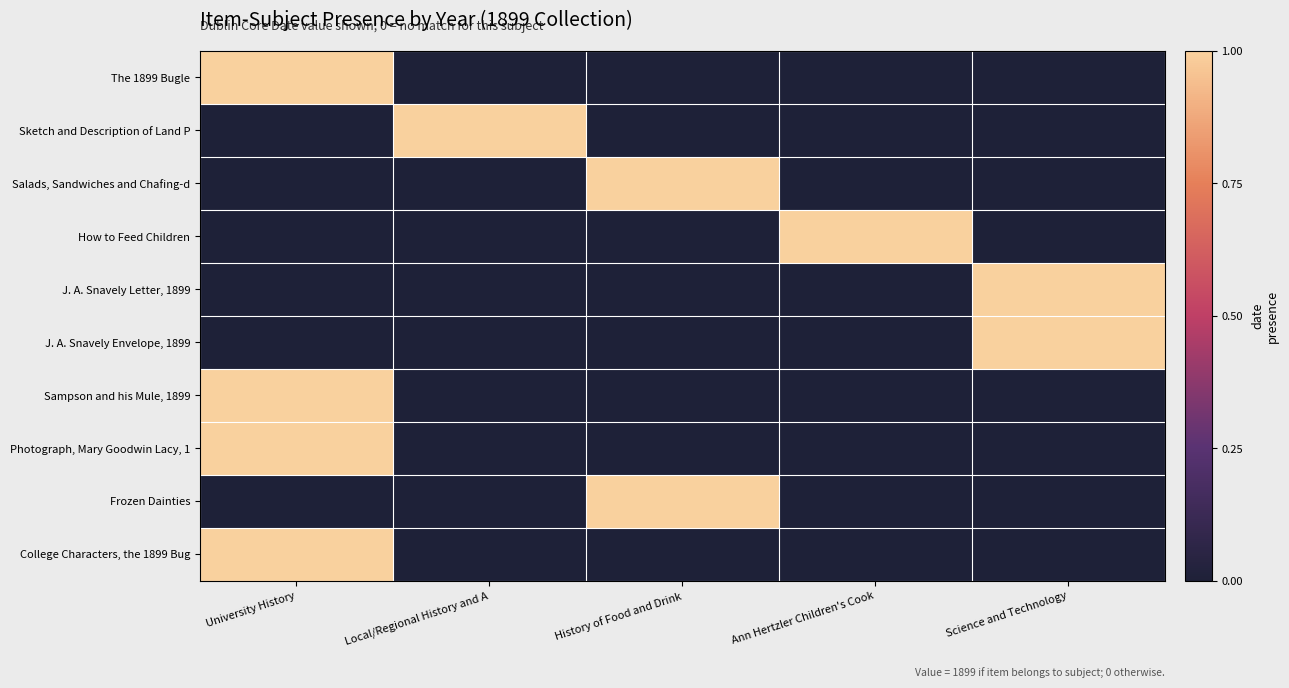

Reading left to right, list all the values displayed in this chart.

The 1899 Bugle: University History=1	Local/Regional History and A=0	History of Food and Drink=0	Ann Hertzler Children's Cook=0	Science and Technology=0
Sketch and Description of Land P: University History=0	Local/Regional History and A=1	History of Food and Drink=0	Ann Hertzler Children's Cook=0	Science and Technology=0
Salads, Sandwiches and Chafing-d: University History=0	Local/Regional History and A=0	History of Food and Drink=1	Ann Hertzler Children's Cook=0	Science and Technology=0
How to Feed Children: University History=0	Local/Regional History and A=0	History of Food and Drink=0	Ann Hertzler Children's Cook=1	Science and Technology=0
J. A. Snavely Letter, 1899: University History=0	Local/Regional History and A=0	History of Food and Drink=0	Ann Hertzler Children's Cook=0	Science and Technology=1
J. A. Snavely Envelope, 1899: University History=0	Local/Regional History and A=0	History of Food and Drink=0	Ann Hertzler Children's Cook=0	Science and Technology=1
Sampson and his Mule, 1899: University History=1	Local/Regional History and A=0	History of Food and Drink=0	Ann Hertzler Children's Cook=0	Science and Technology=0
Photograph, Mary Goodwin Lacy, 1: University History=1	Local/Regional History and A=0	History of Food and Drink=0	Ann Hertzler Children's Cook=0	Science and Technology=0
Frozen Dainties: University History=0	Local/Regional History and A=0	History of Food and Drink=1	Ann Hertzler Children's Cook=0	Science and Technology=0
College Characters, the 1899 Bug: University History=1	Local/Regional History and A=0	History of Food and Drink=0	Ann Hertzler Children's Cook=0	Science and Technology=0